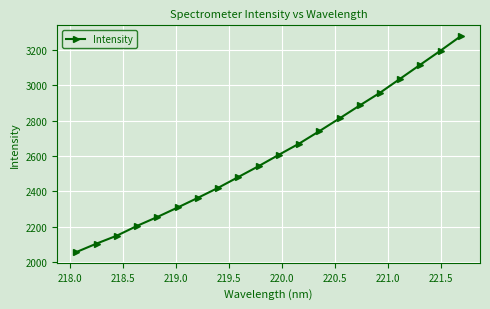

Reading right to left, list all the values displayed in this chart.

3276.3	3194.6	3115.4	3036.0	2956.6	2885.2	2812.2	2740.0	2669.8	2607.0	2542.9	2481.8	2420.6	2364.2	2309.7	2256.4	2206.3	2151.0	2106.5	2058.6